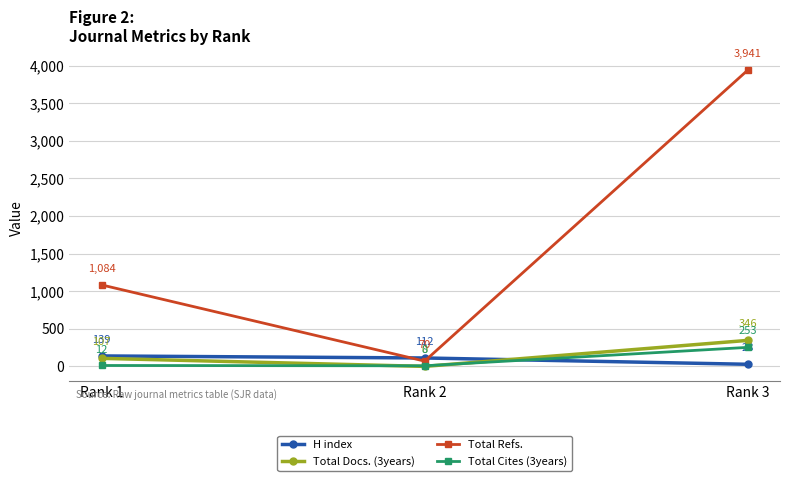

At how many categories does at least one series exceed 817?

2